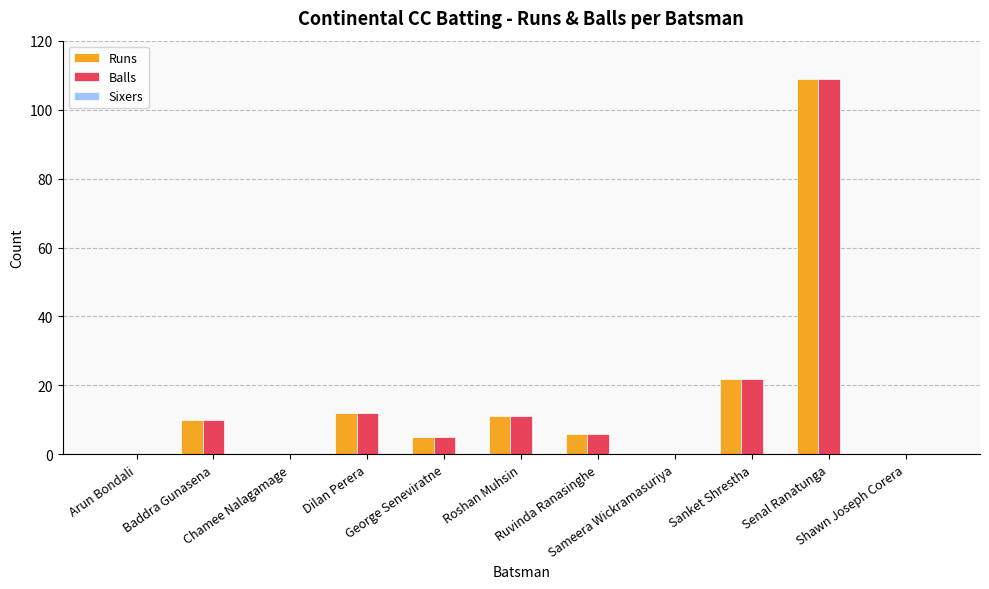

What is the maximum value for Runs?

109